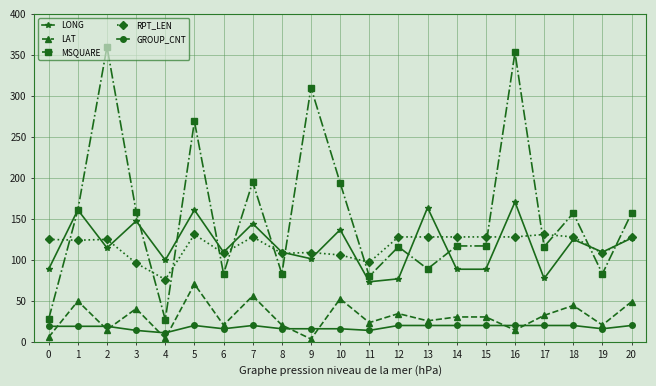

How many data points does each series have?

21